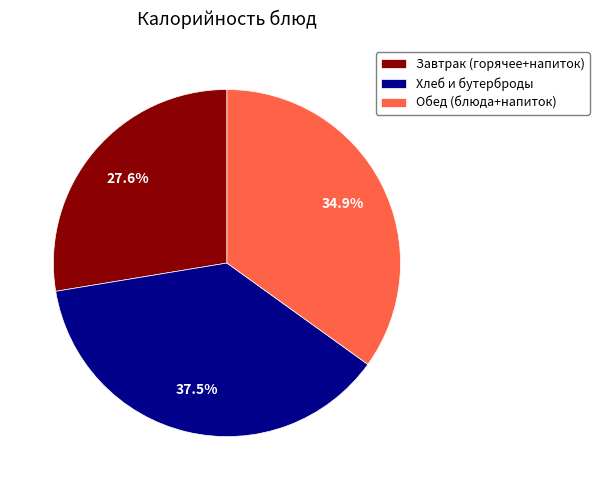

Is Обед (блюда+напиток) the majority of the pie?

No